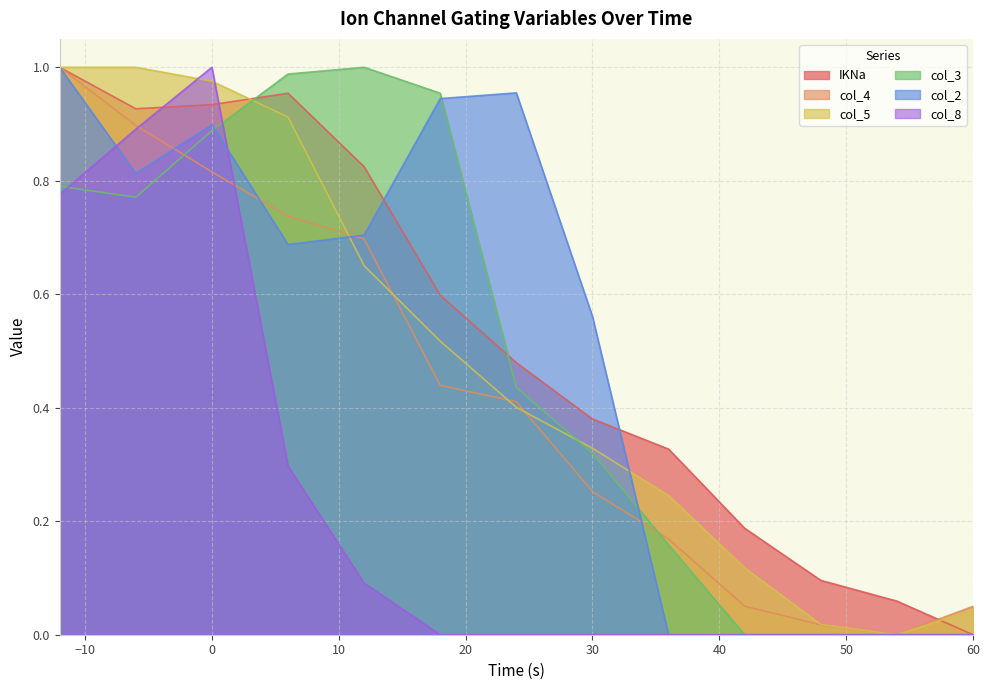

Where do col_4 and col_2 first cross each other?

-6 and 0